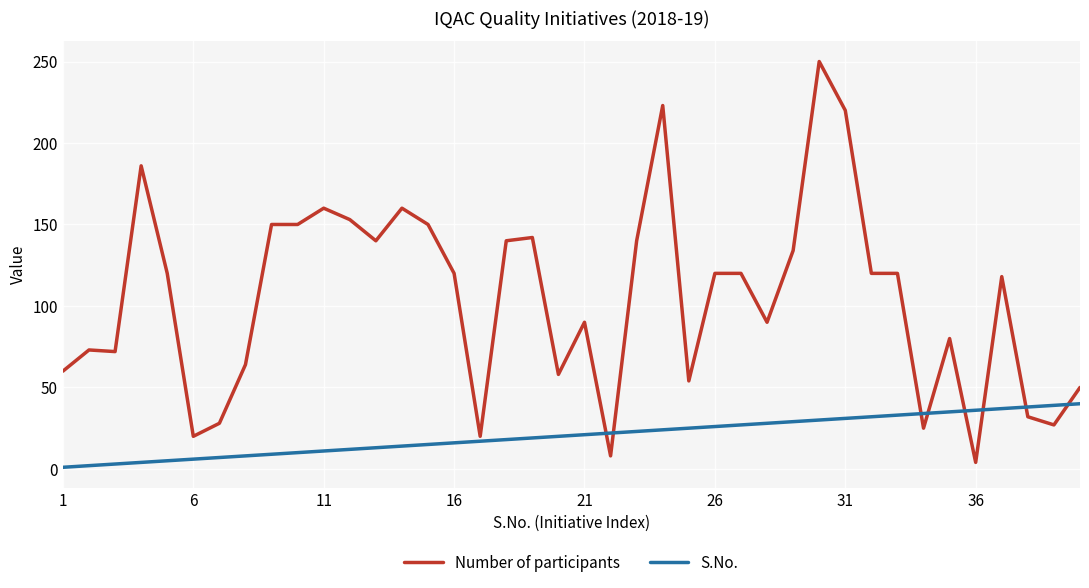

What is the minimum value for S.No.?

1